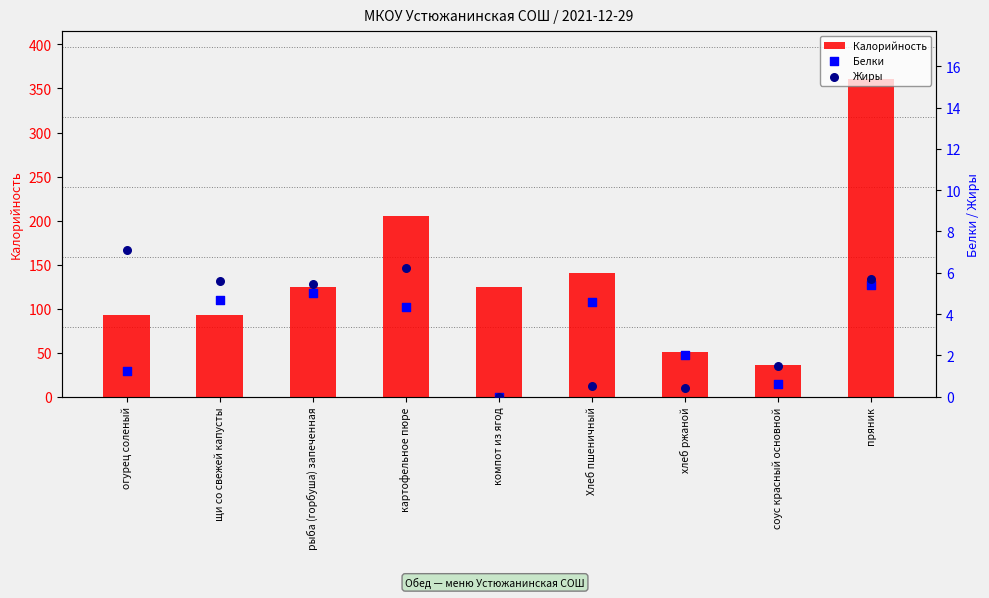

Which series contains the lowest Y value?

Белки